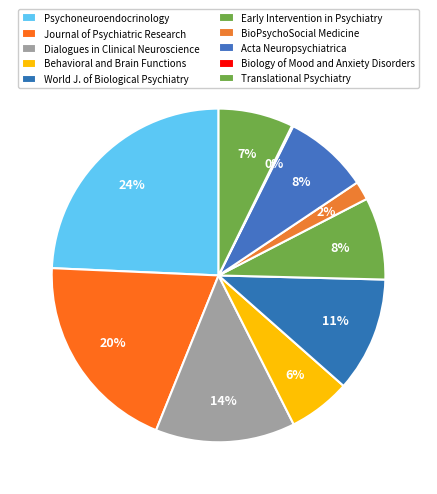

To the nearest percent, what is the difference between the largest and smallest slice percentages?

24%